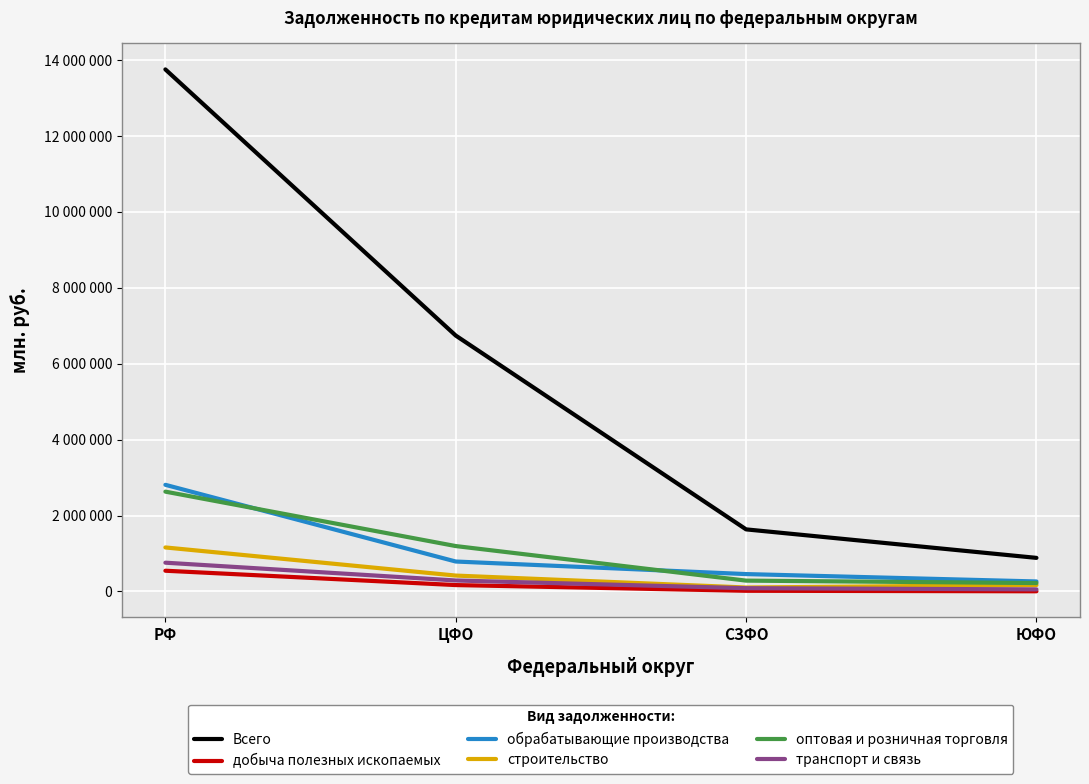

At how many categories does at least one series exceed 9263197?

1